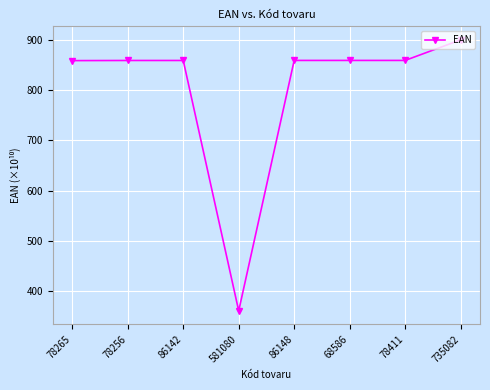

How many values are below 859?

1